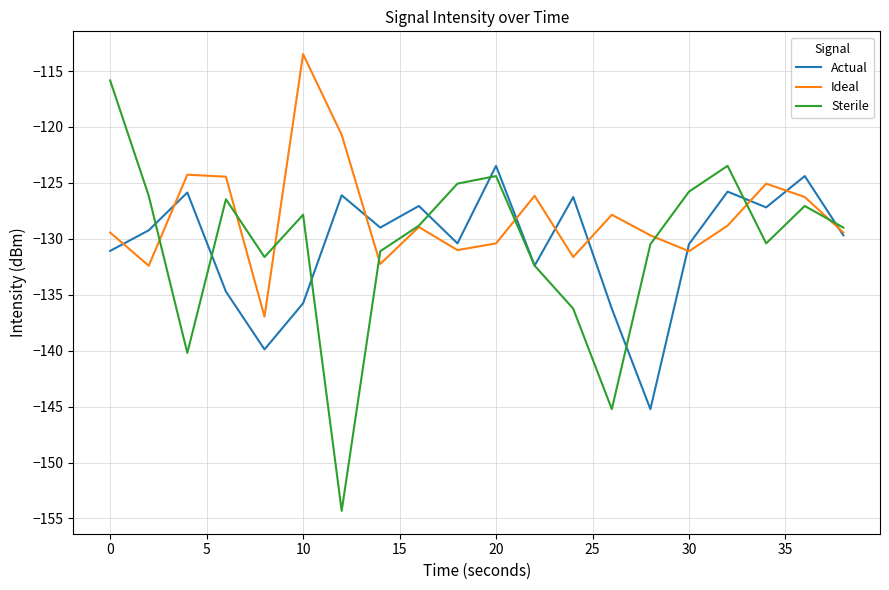

Rank the series by their maximum value, from lowest to highest.

Actual, Sterile, Ideal